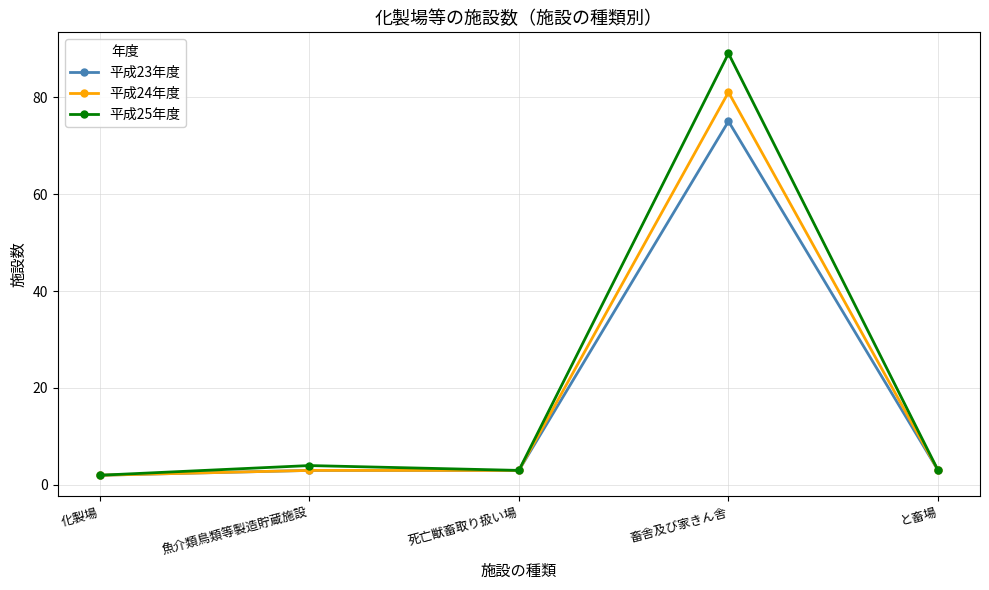

Read the 平成24年度 value at 死亡獣畜取り扱い場, to the nearest 5.

5